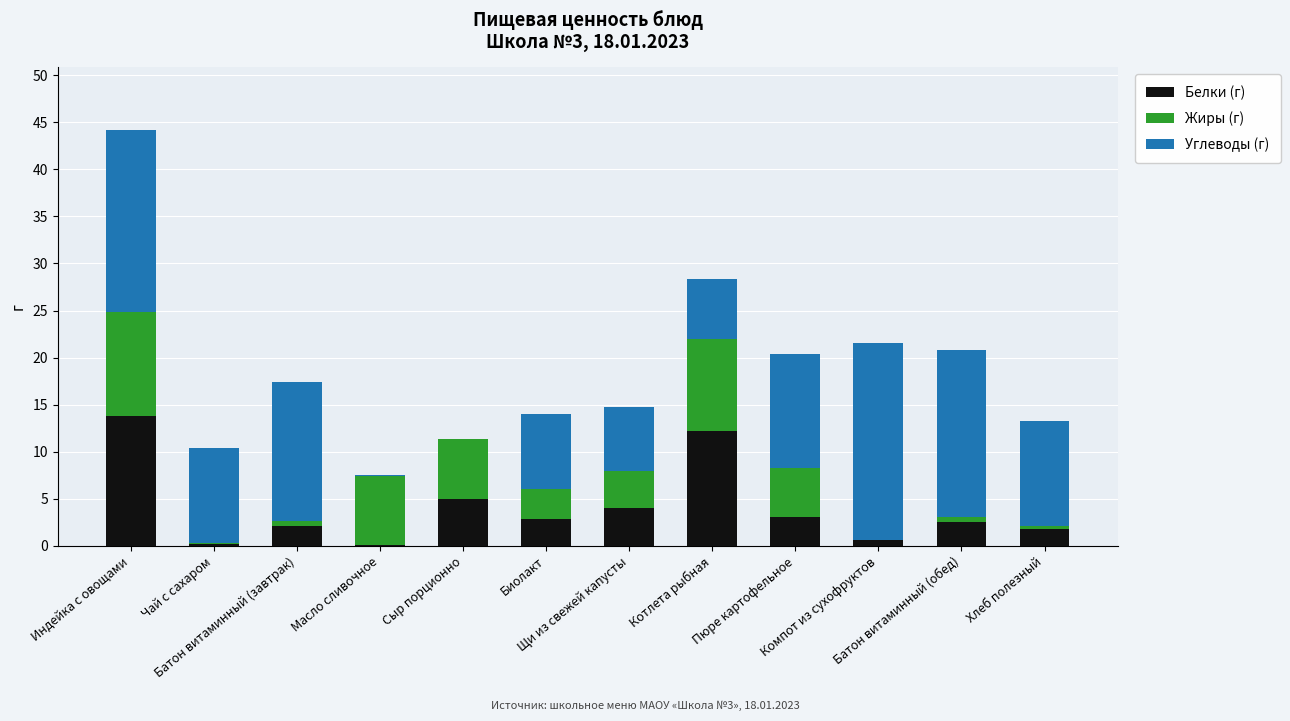

The Жиры (г) series shows 9.8 at Котлета рыбная. True or false?

True